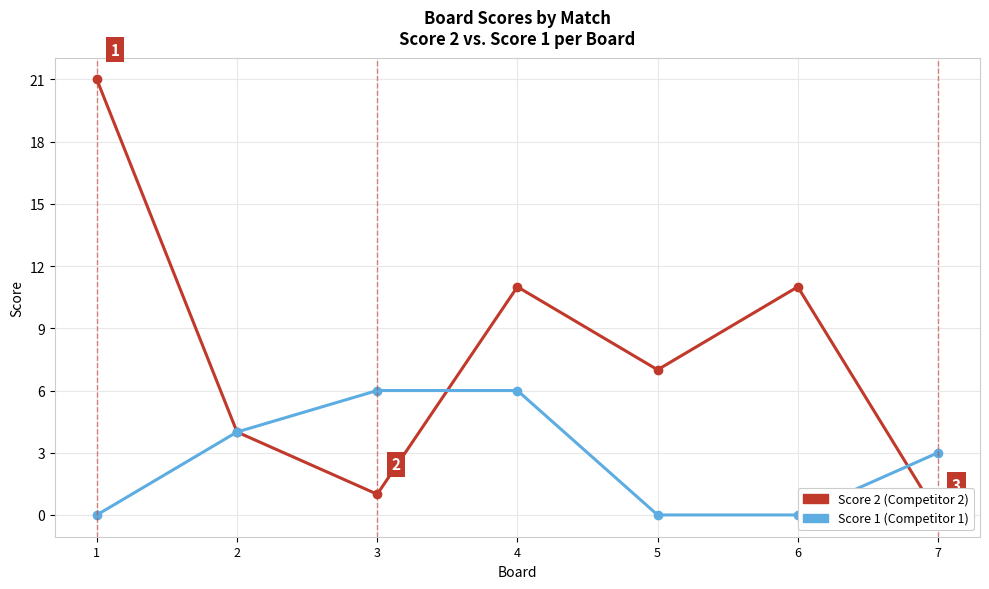

Rank the series by their maximum value, from lowest to highest.

Score 1, Score 2